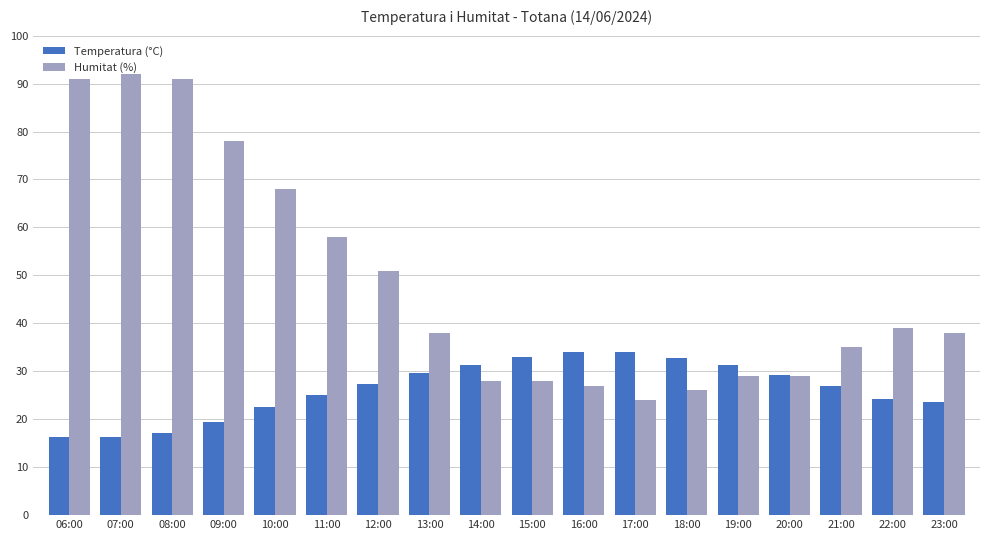

What is the smallest value displayed?

16.3